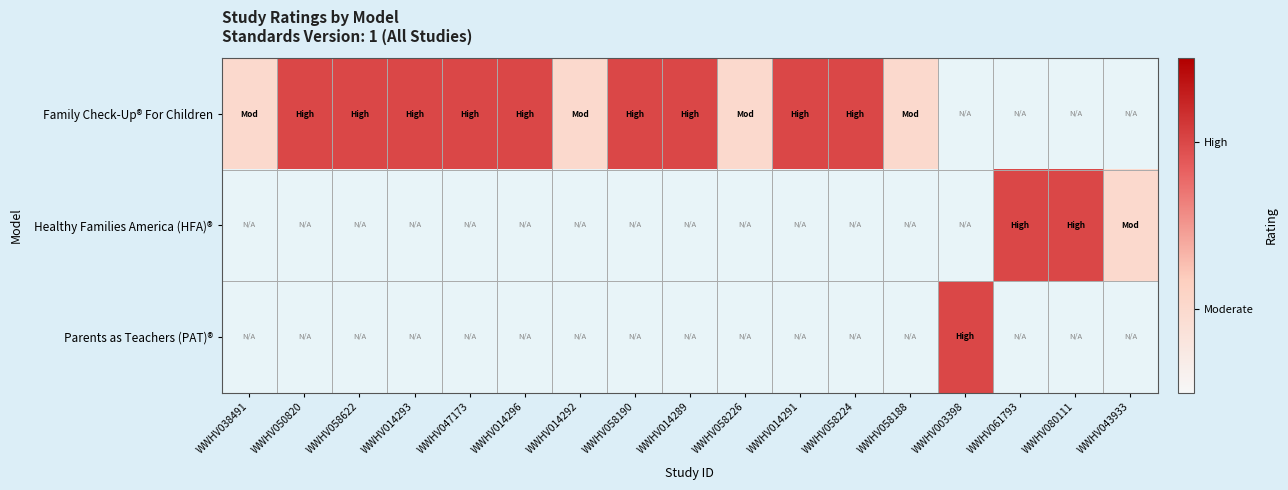

At which label does Healthy Families America (HFA)® reach its minimum?

WWHV038491